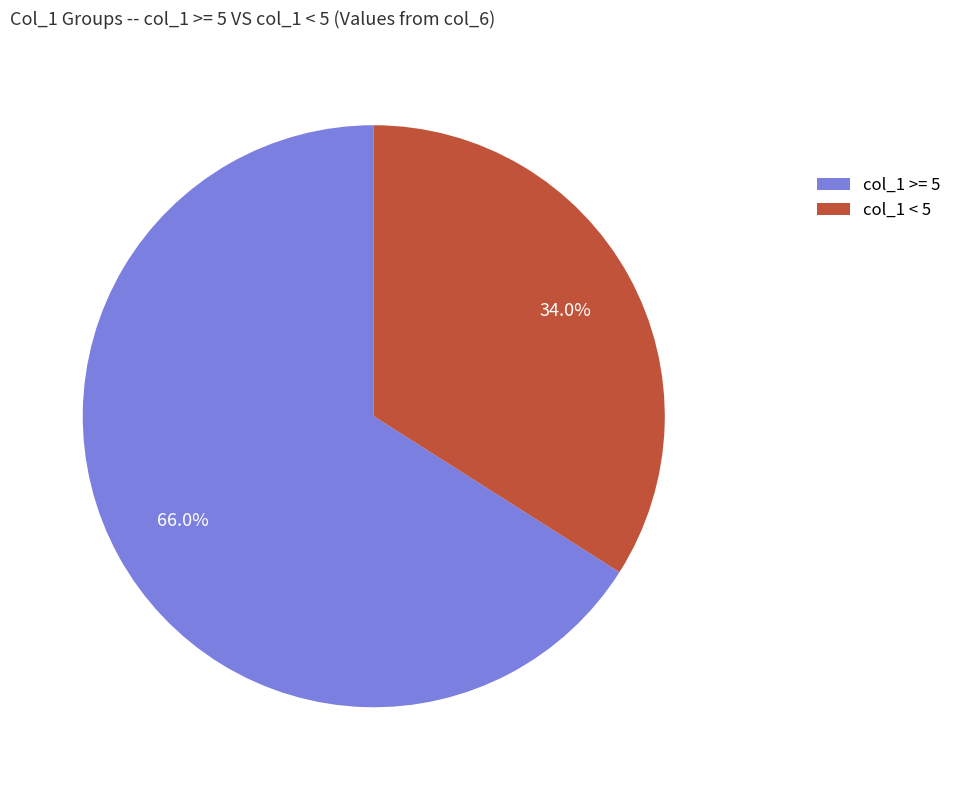

What percentage do col_1 < 5 and col_1 >= 5 together represent?

100.0%